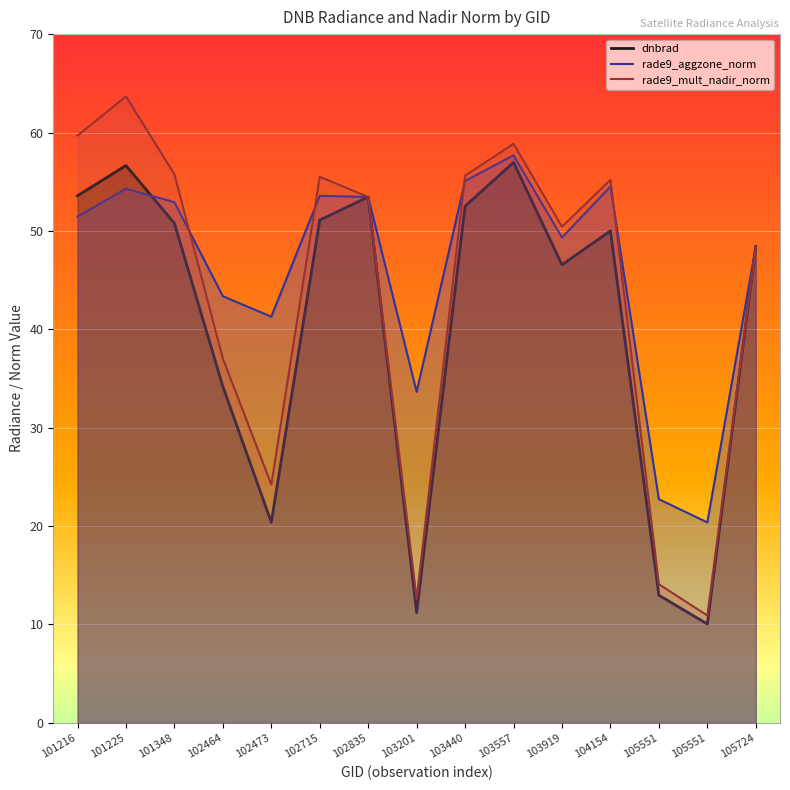

At which category is the sum across all series the highest?

101225